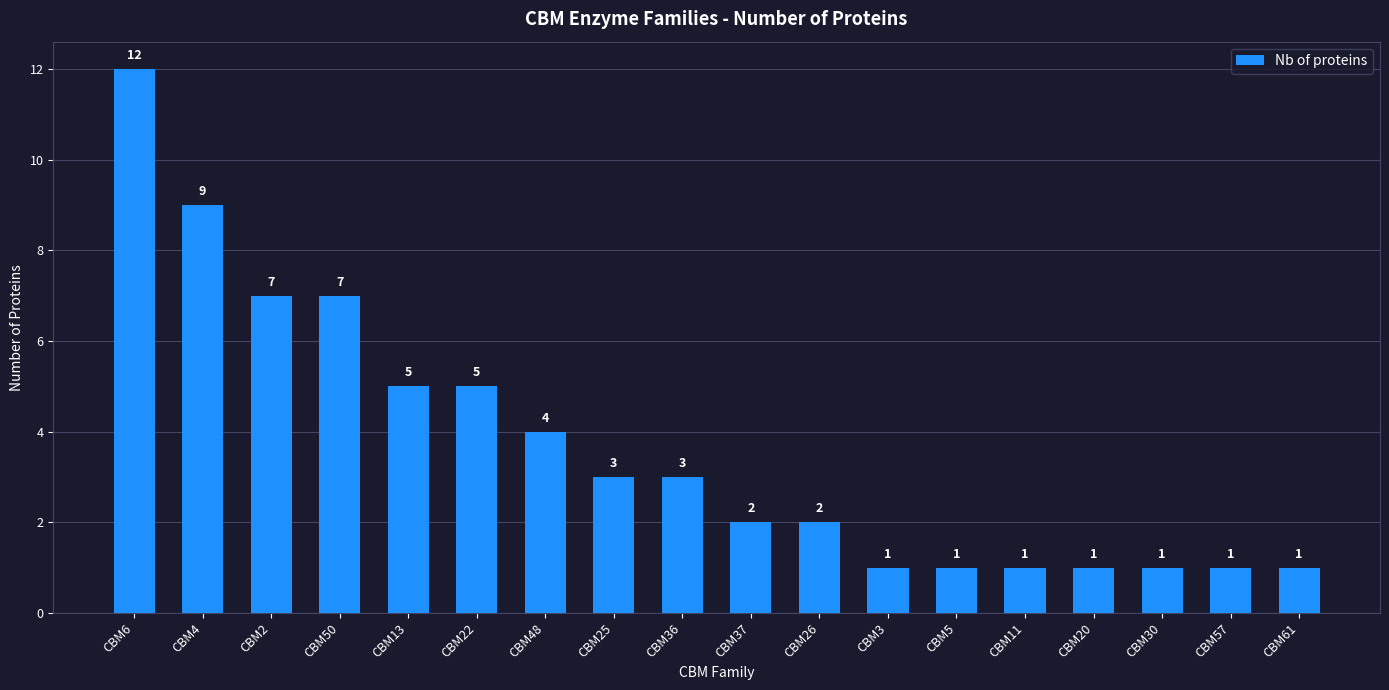

Which label corresponds to the largest value in the chart?

CBM6